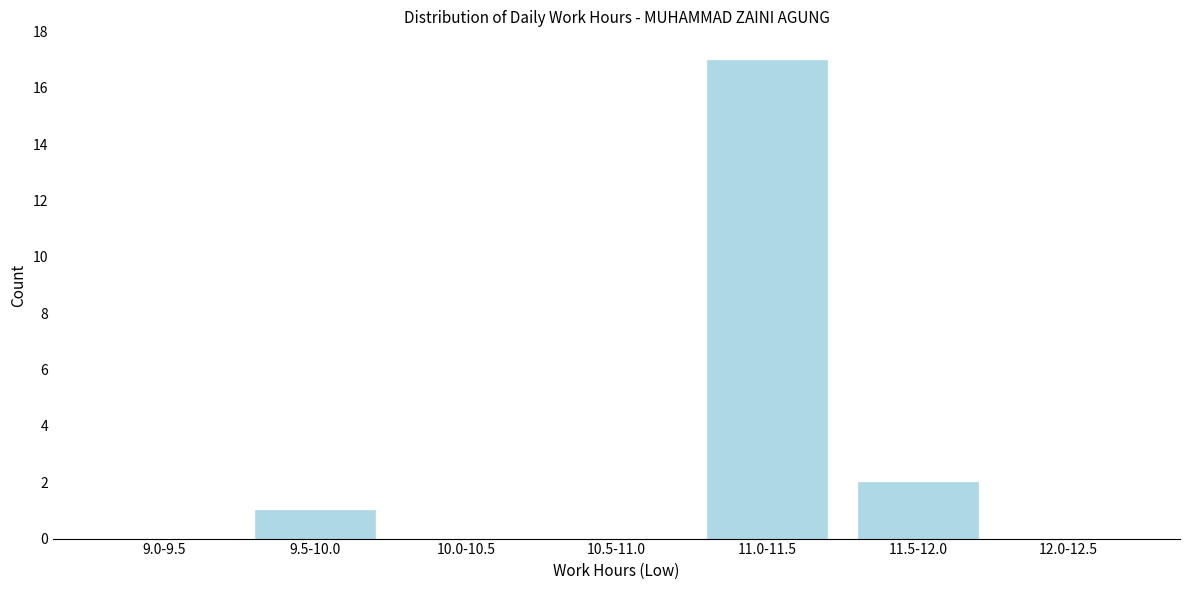

Reading left to right, list all the values displayed in this chart.

9.0-9.5=0	9.5-10.0=1	10.0-10.5=0	10.5-11.0=0	11.0-11.5=17	11.5-12.0=2	12.0-12.5=0